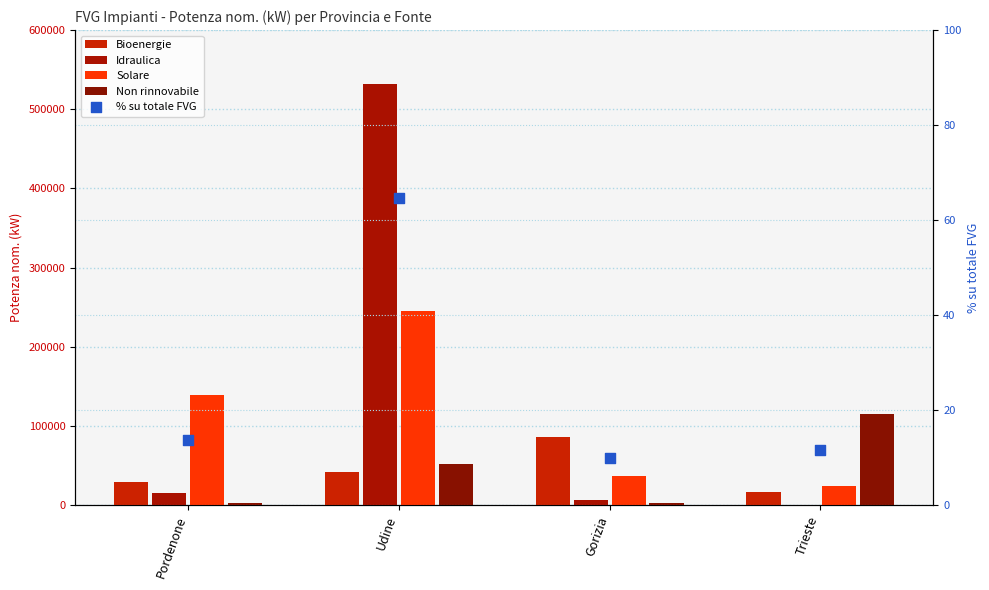

At how many categories does at least one series exceed 502141?

1